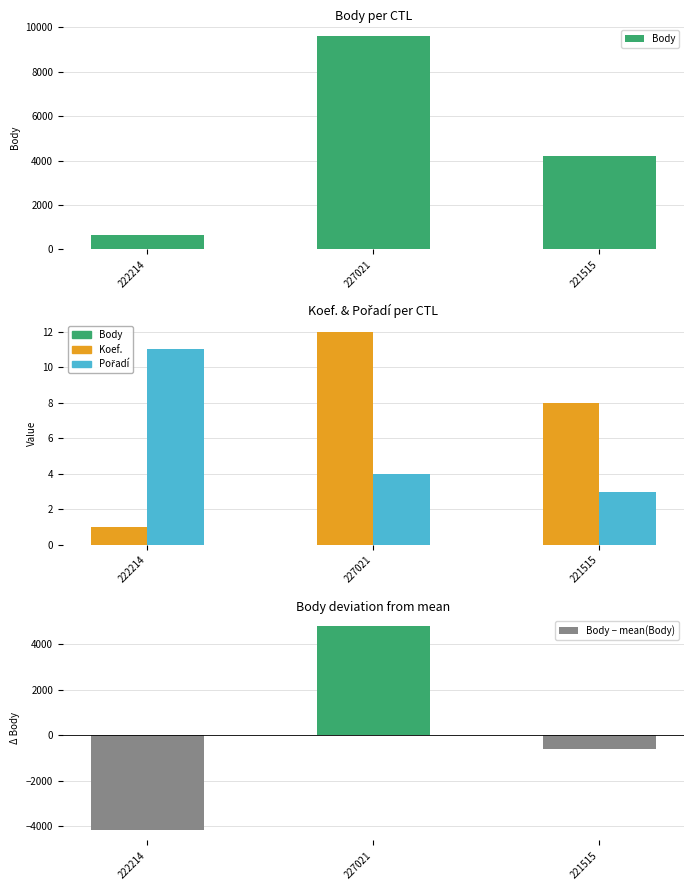

How many categories are shown in the chart?

3